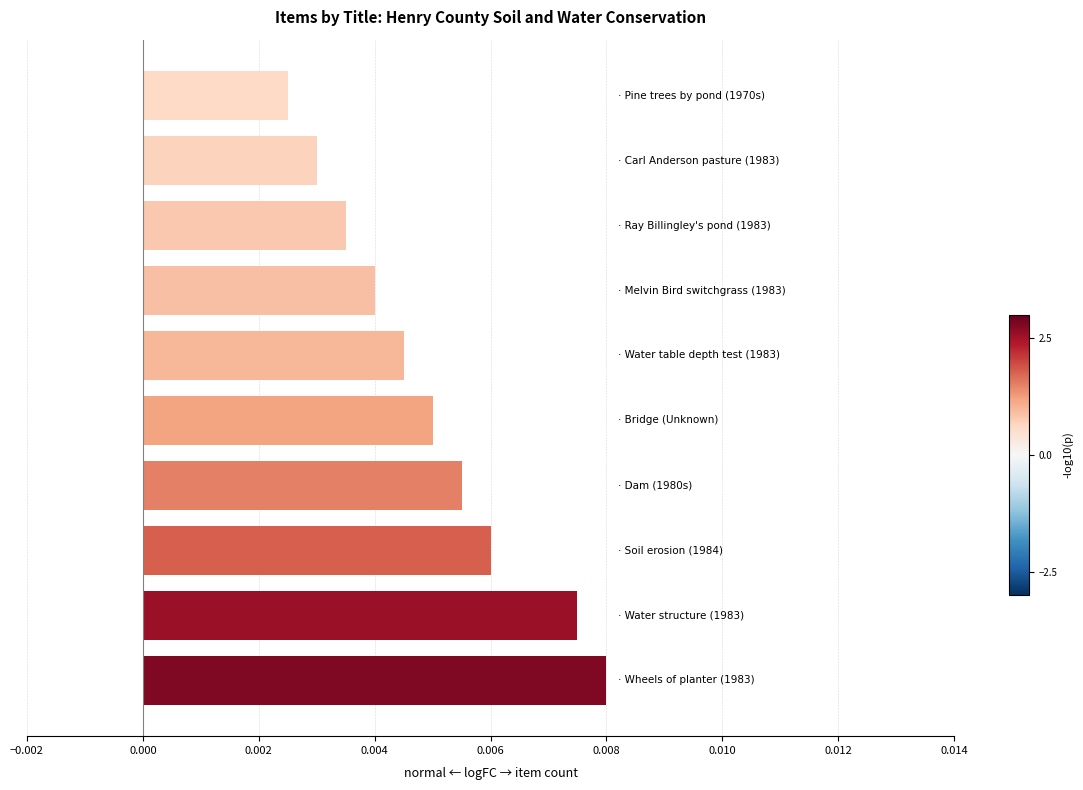

How many values are between 0 and 1?

10